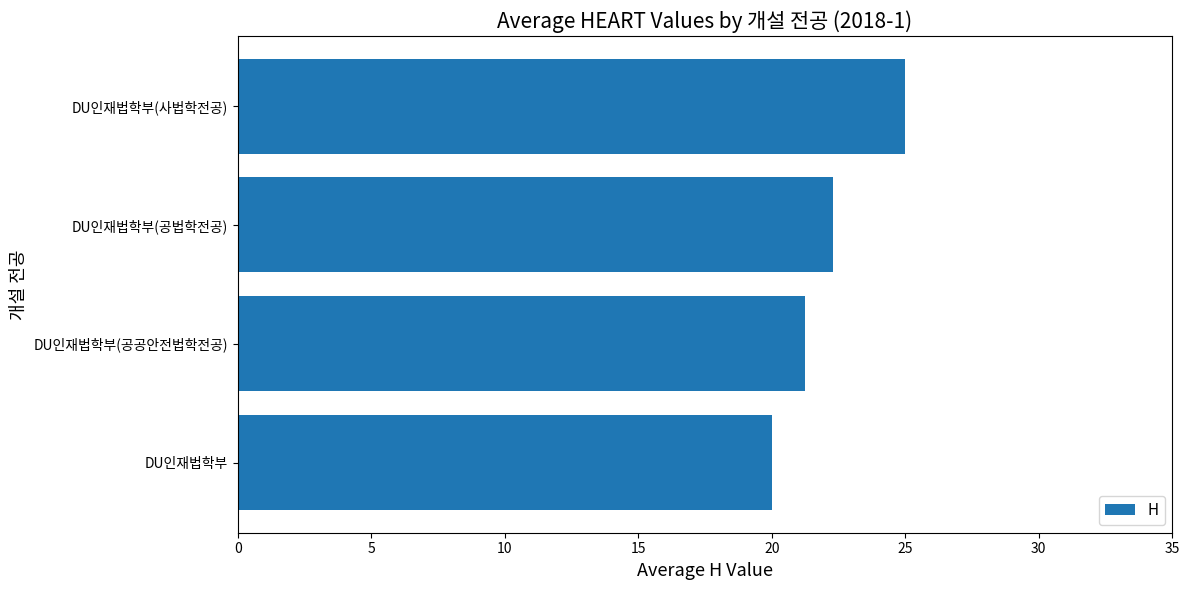

What is the minimum value shown in the chart?

20.0